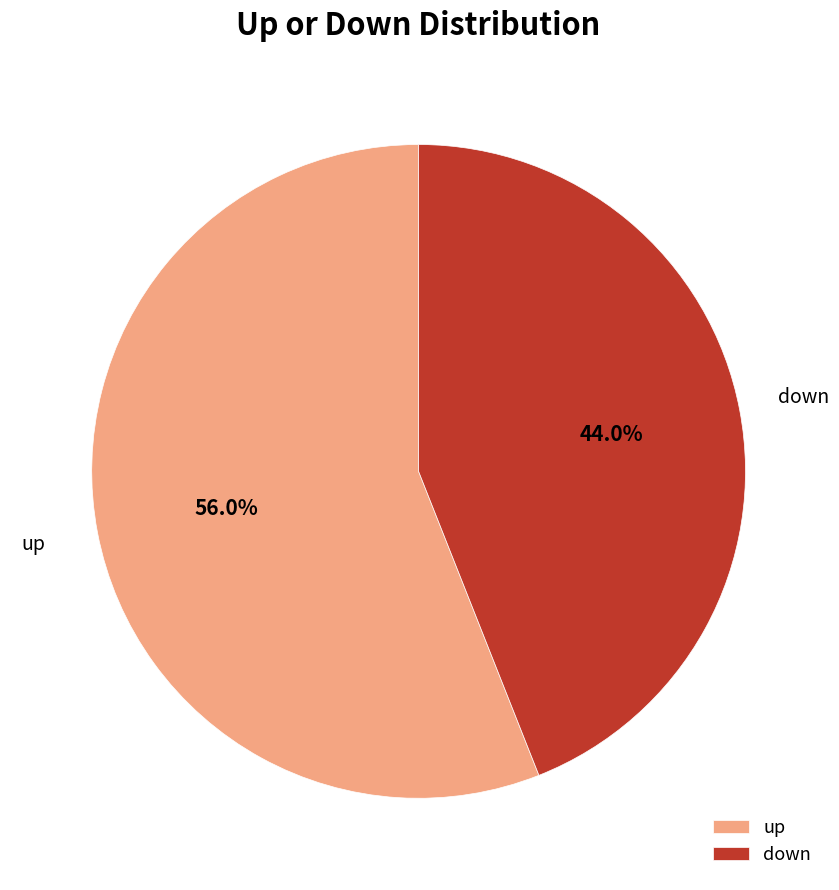

What is the ratio of the value at up to the value at down?

1.3